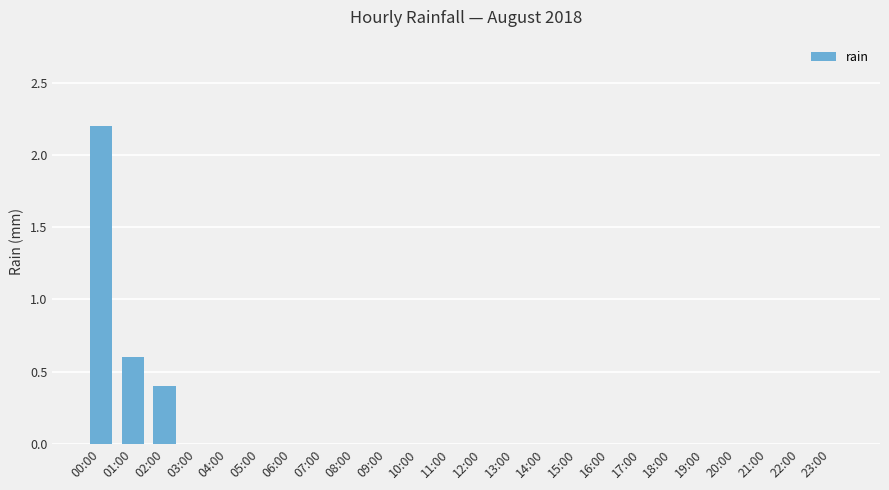

The chart shows a value of 0.0 at 06:00. True or false?

True